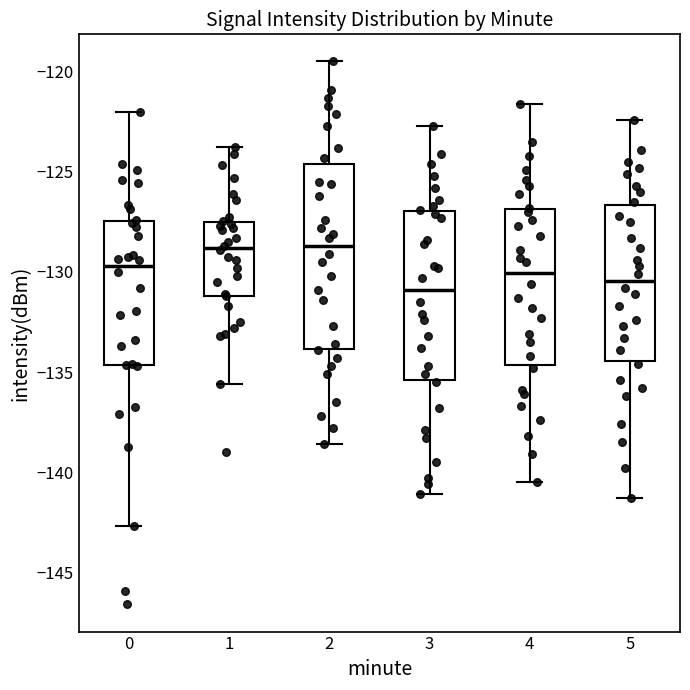

Which box is the tallest, from its lower edge to its upper edge?

2